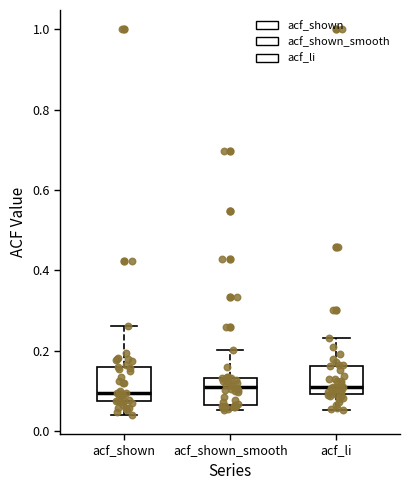

Reading left to right, read every box against the y-axis: the position of its median line, the range the box covers, and the ends of its whiskers. The values are not printed on the chart, so give them approximately, as read against the axis.

acf_shown: median 0.10, box 0.08 to 0.16, whiskers 0.04 to 0.26
acf_shown_smooth: median 0.10, box 0.06 to 0.14, whiskers 0.06 (just below the box's lower edge) to 0.20
acf_li: median 0.10 (just above the box's lower edge), box 0.10 to 0.16, whiskers 0.06 to 0.24